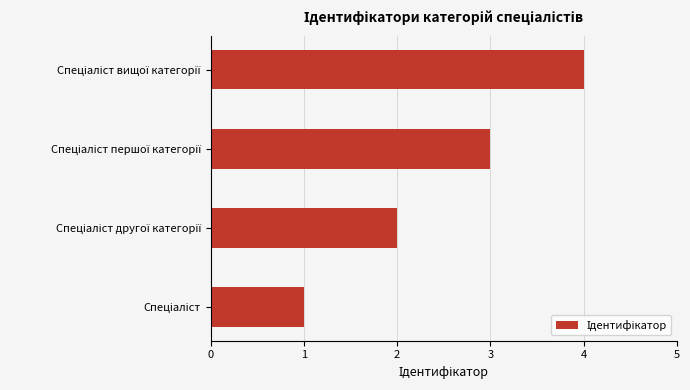

What is the difference between the maximum and minimum values?

3